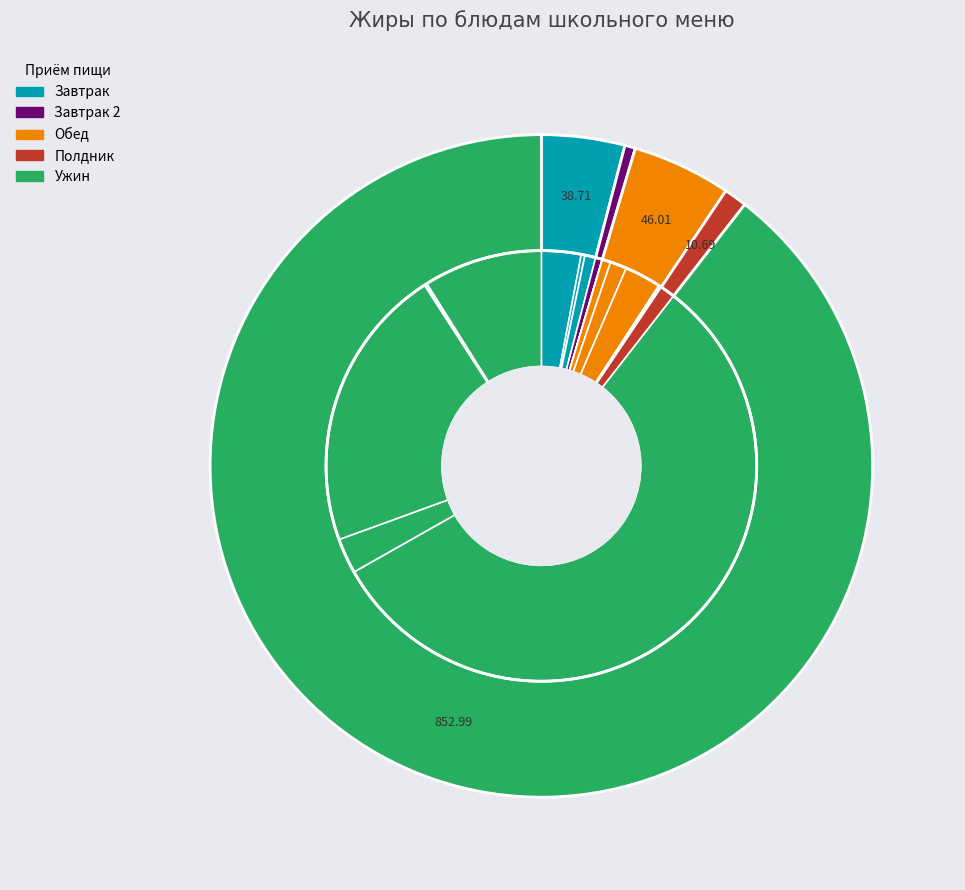

True or false: Бутерброд с маслом accounts for 11% of the total.

False